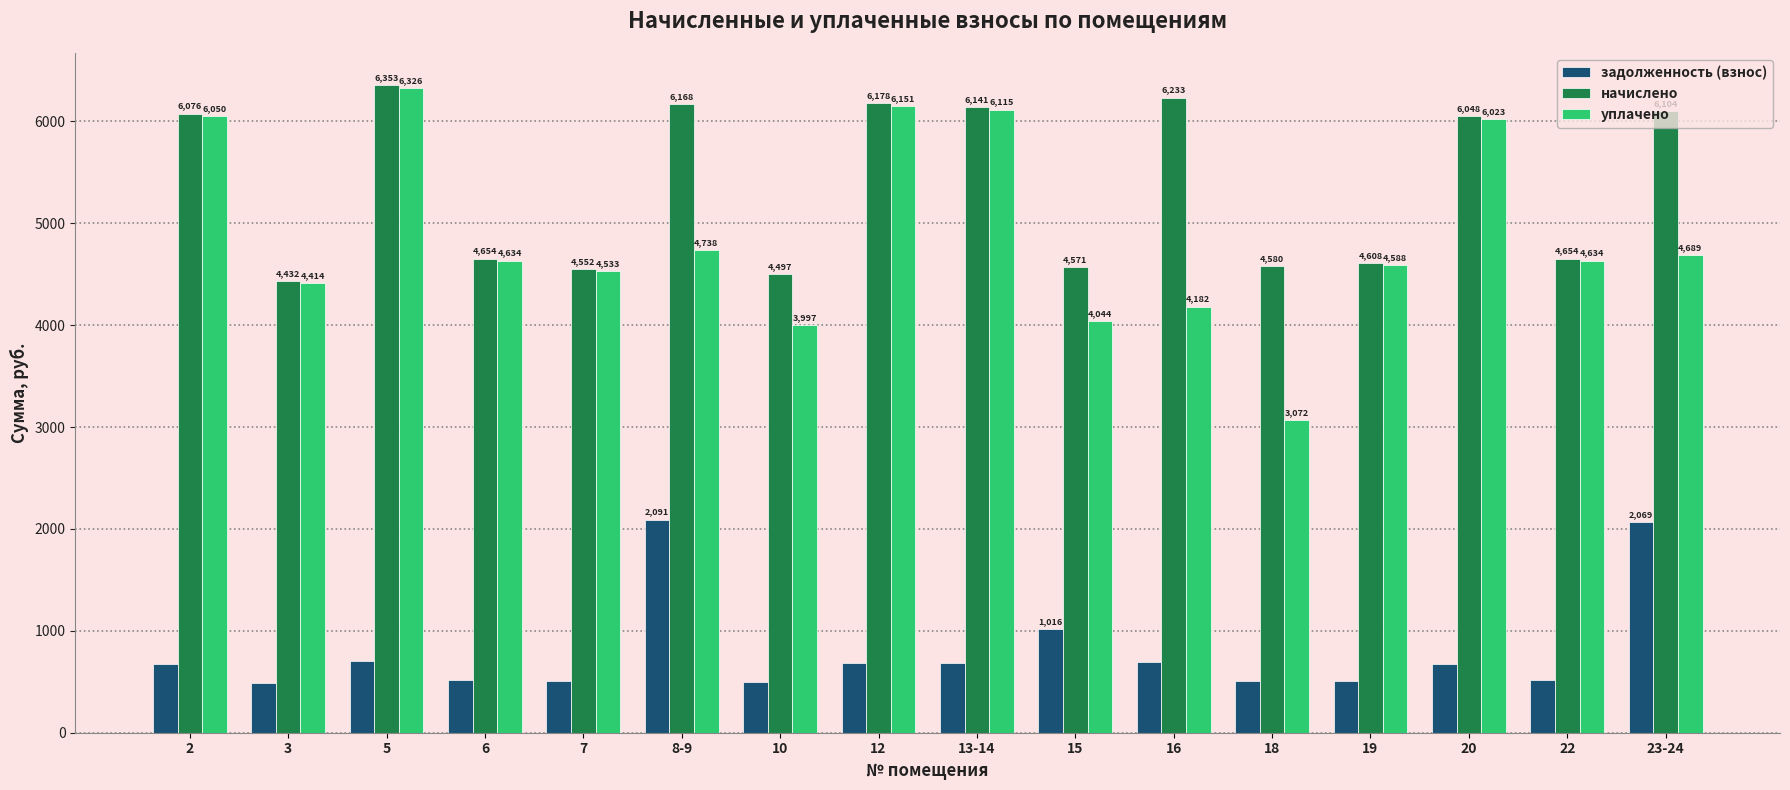

Which series has the largest range (max minus min)?

уплачено